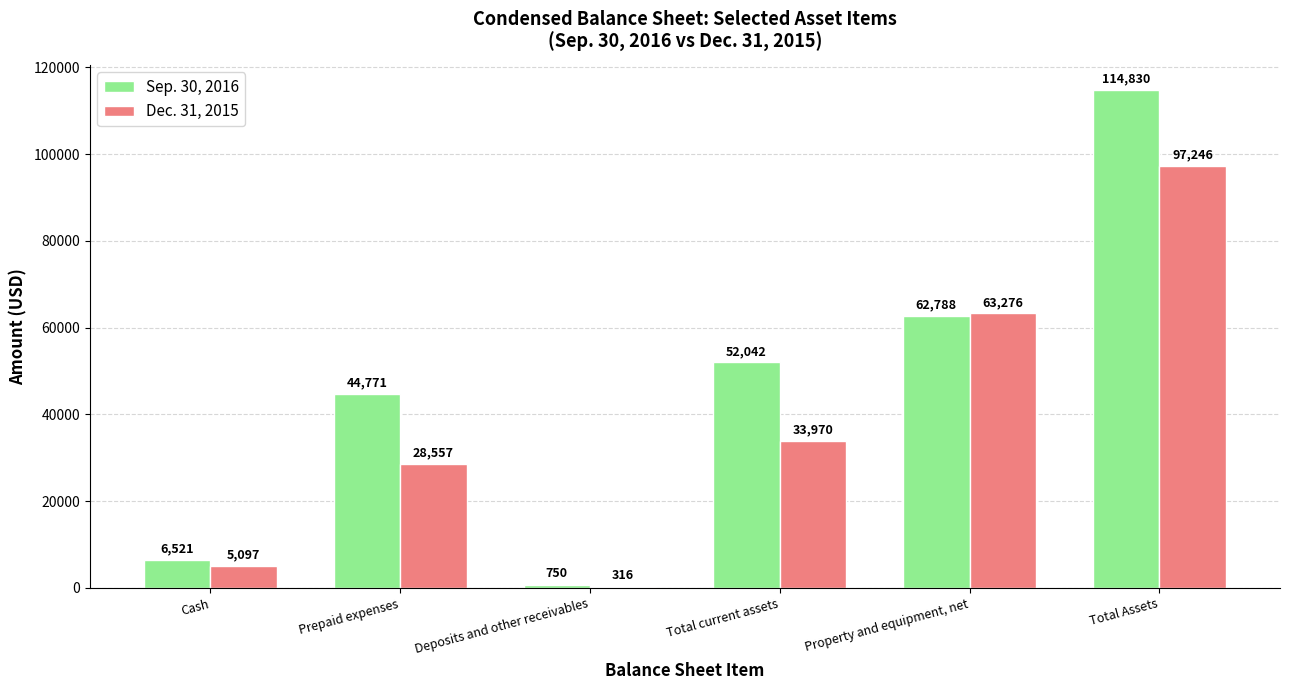

The Dec. 31, 2015 series shows 146106 at Total Assets. True or false?

False